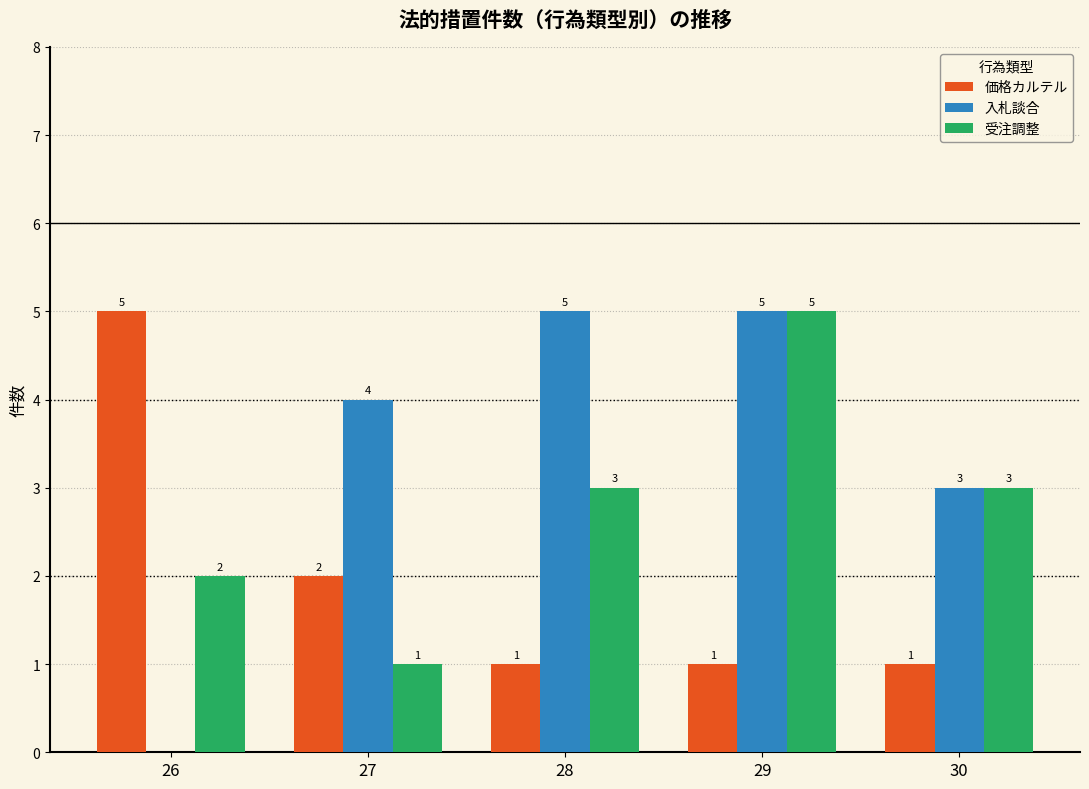

Does the chart contain stacked bars?

No